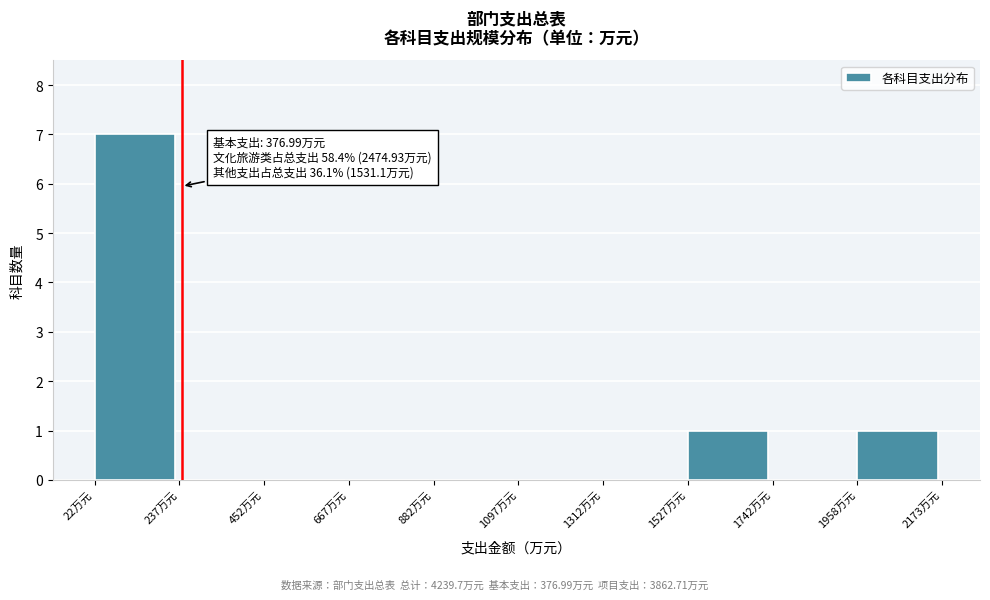

Over which range of the x-axis is the bar tallest?

0 to 250